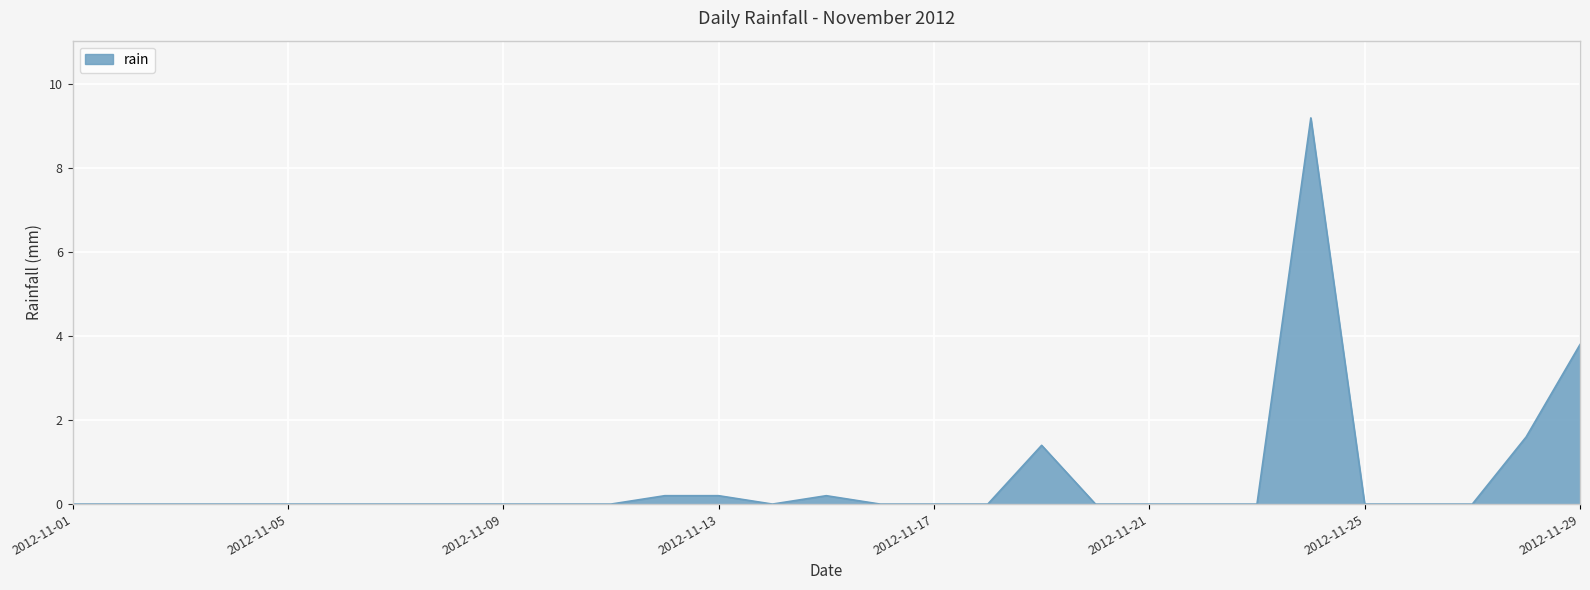

What is the greatest value displayed?

9.2